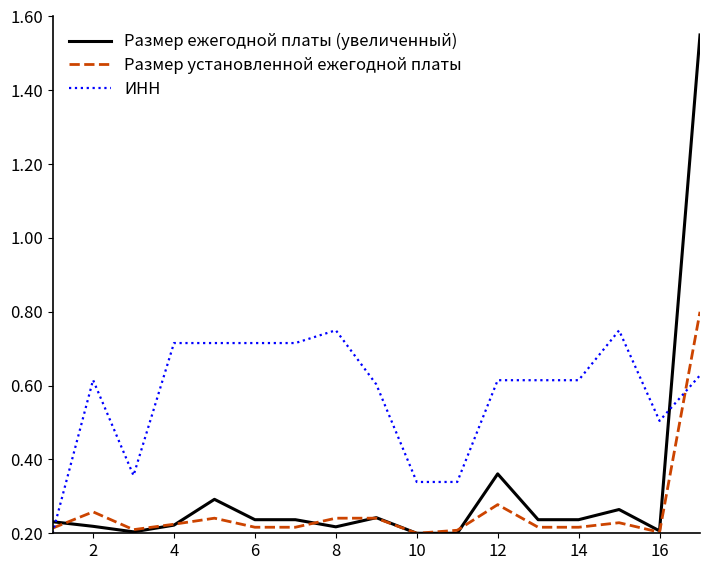

Is this an area chart (filled region under the line)?

No